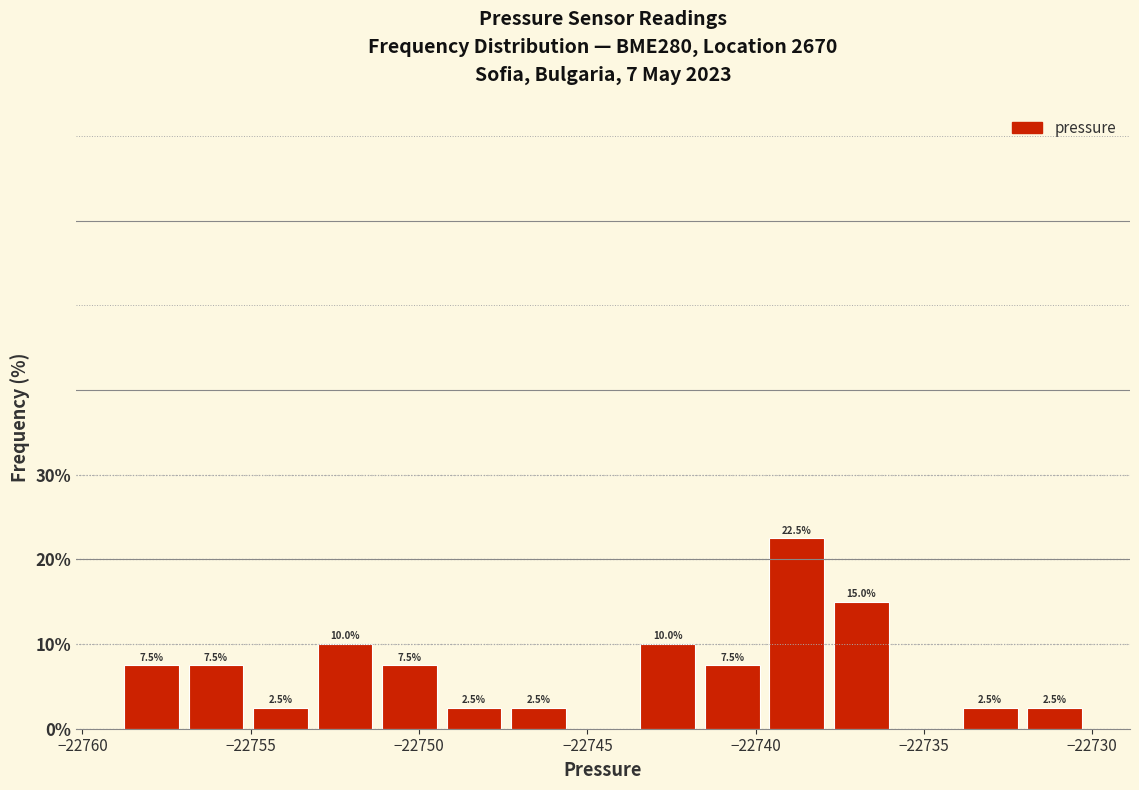

Around what value on the x-axis is the tallest bar? Give the approximate position of its centre, as read against the axis.

-22739.0